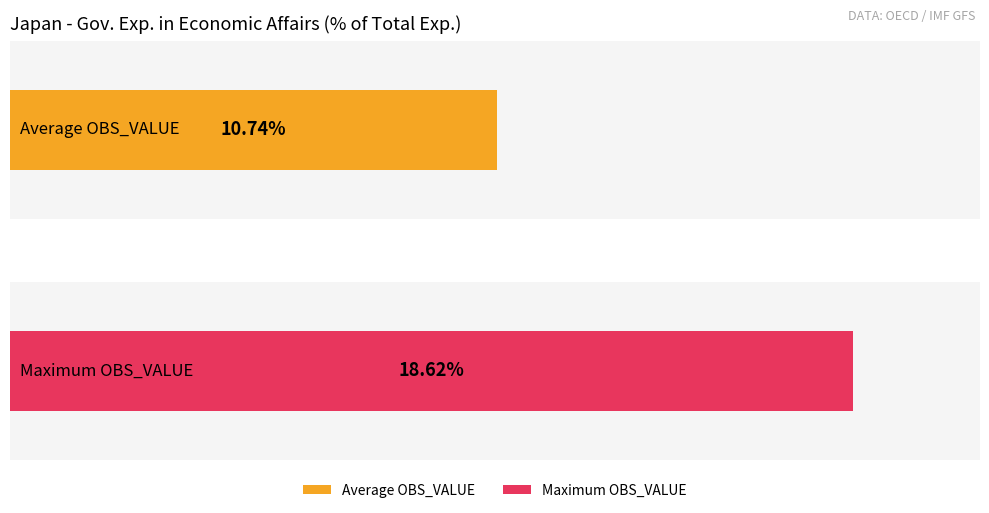

True or false: the data shows 15.2 at 2008.

False